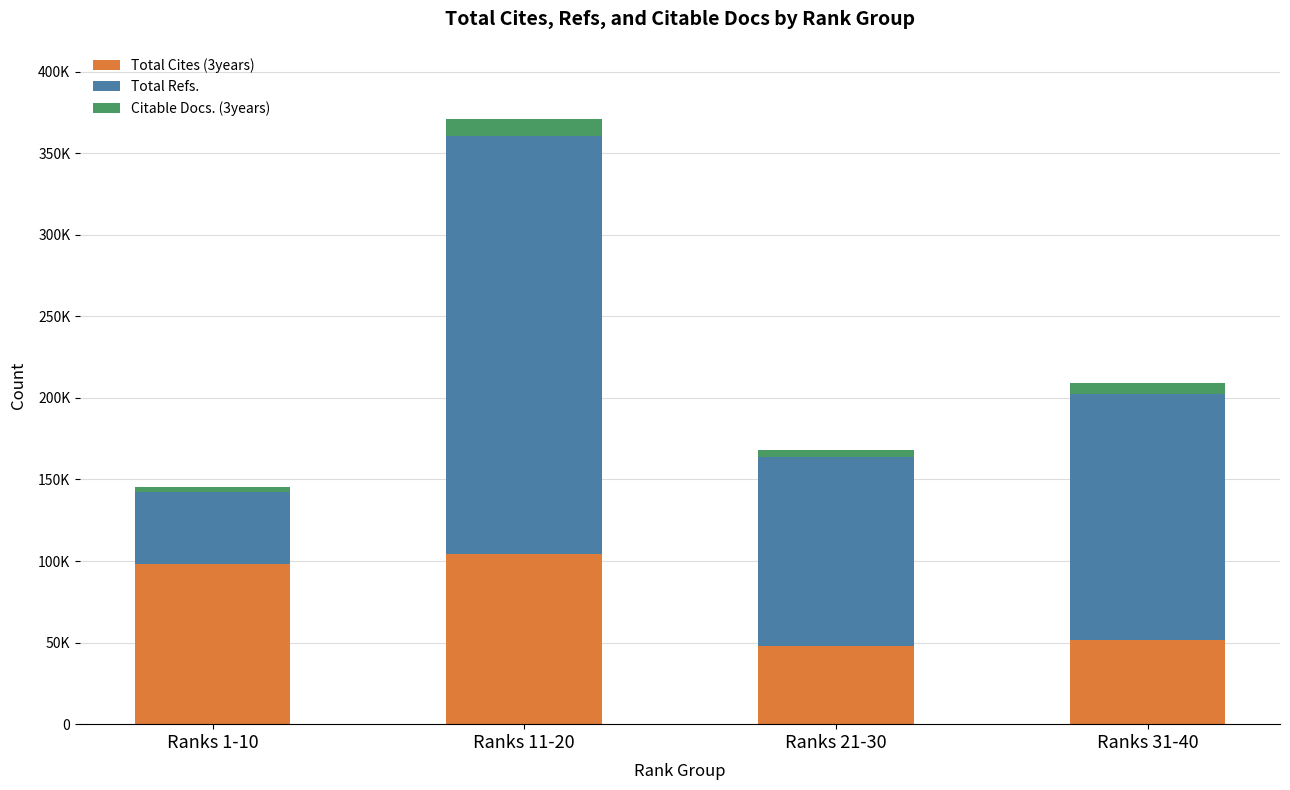

Does the chart contain stacked bars?

Yes